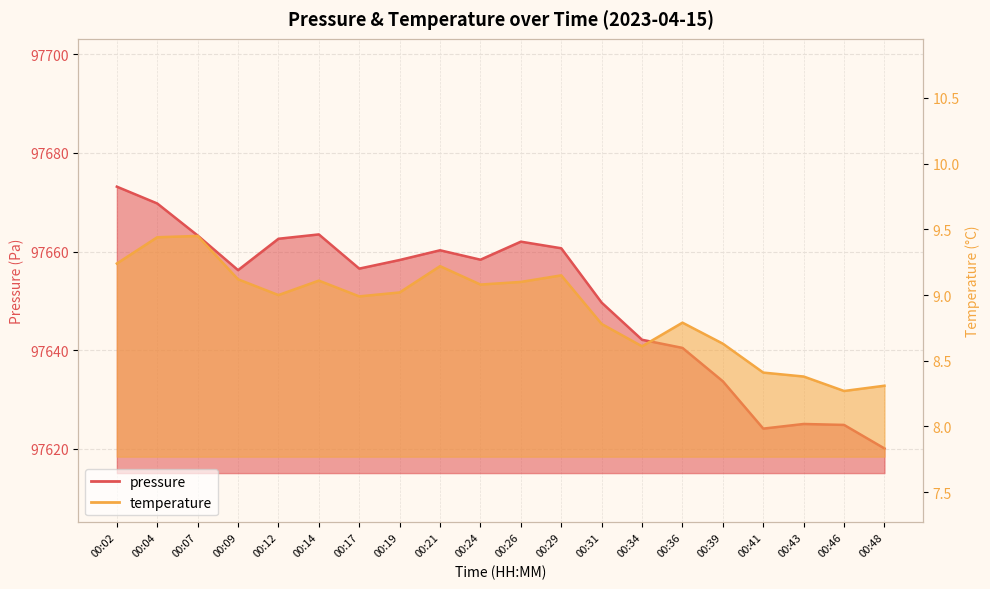

True or false: temperature and pressure cross at least once.

False